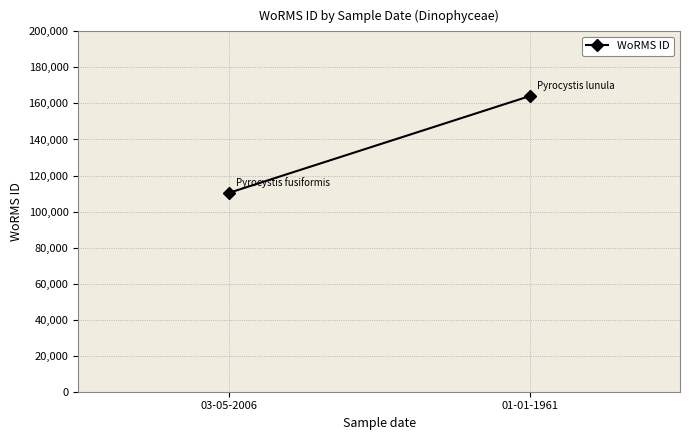

How many values are between 110328 and 164053?

2